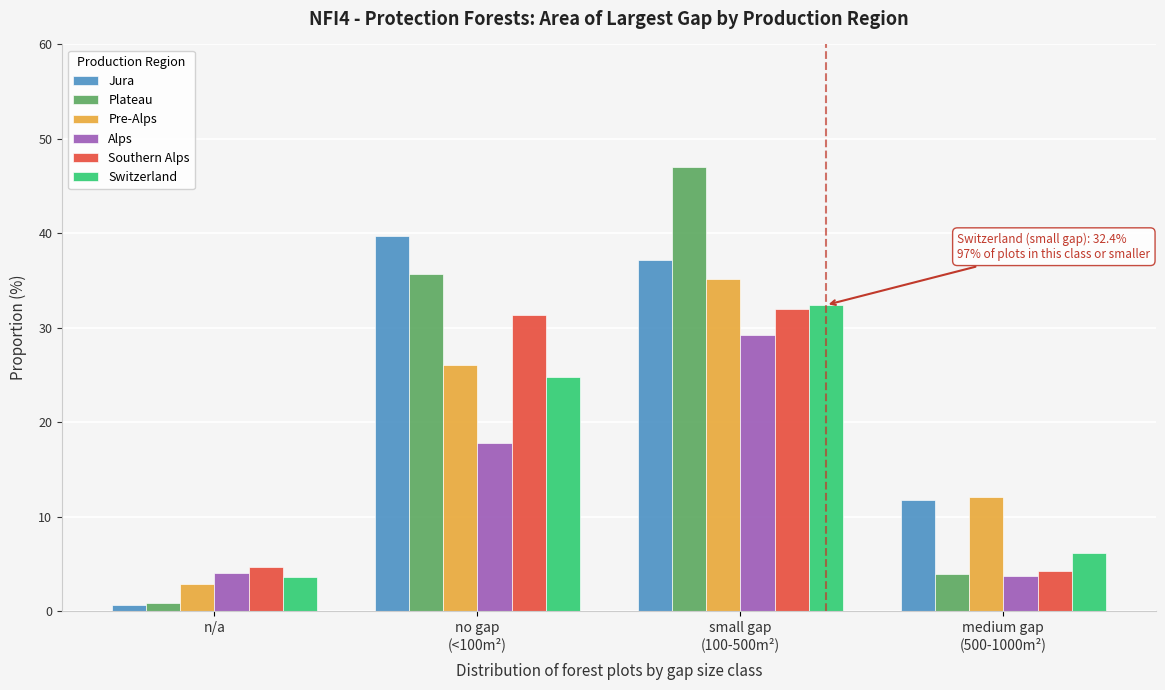

Reading left to right, extract all data points from this chart.

Jura: 0.6	39.7	37.2	11.8
Plateau: 0.8	35.7	47.0	3.9
Pre-Alps: 2.9	26.0	35.2	12.1
Alps: 4.0	17.8	29.2	3.7
Southern Alps: 4.7	31.3	32.0	4.2
Switzerland: 3.6	24.8	32.4	6.1